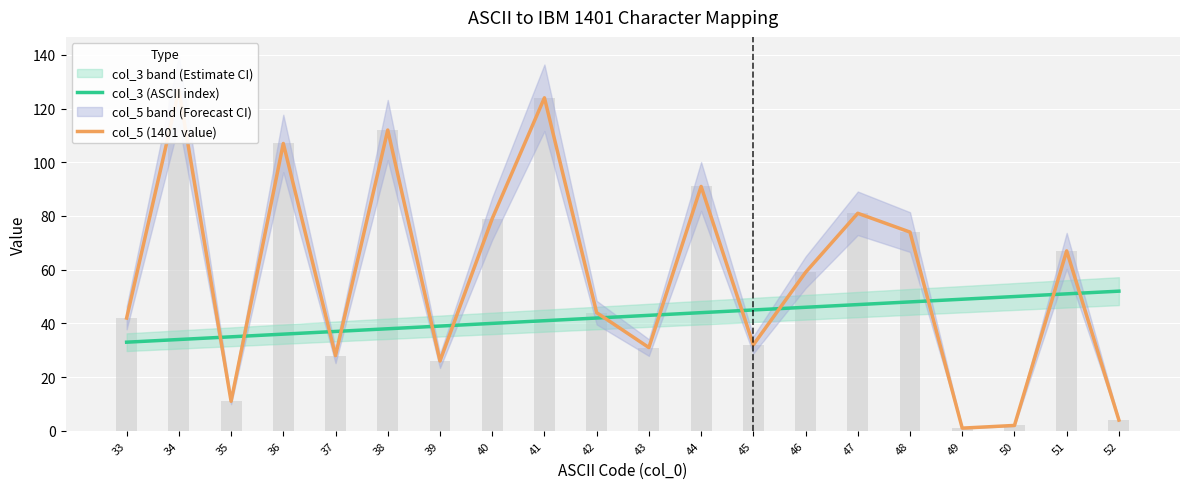

What is the sum of the col_5 (1401 value) values at 50 and 44?

93